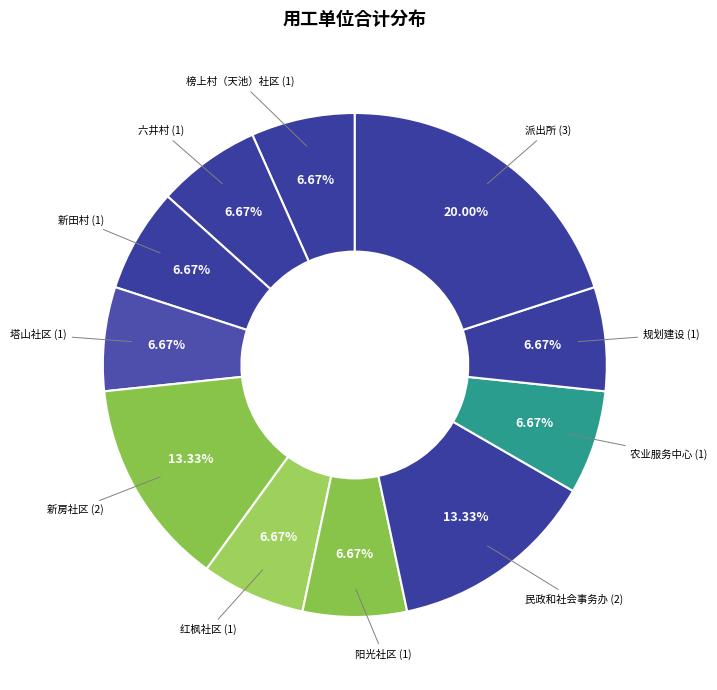

What is the largest slice in the pie chart?

派出所